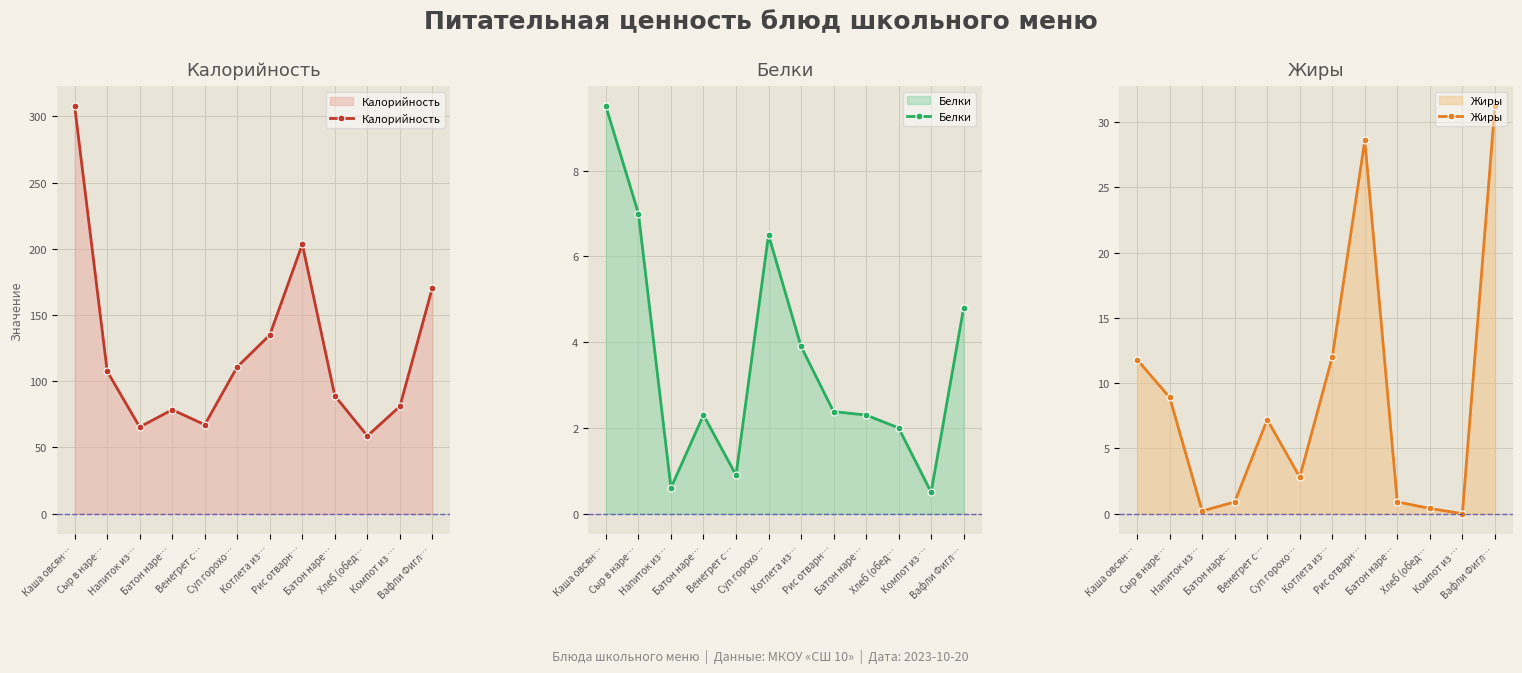

True or false: Жиры and Калорийность intersect in this chart.

False